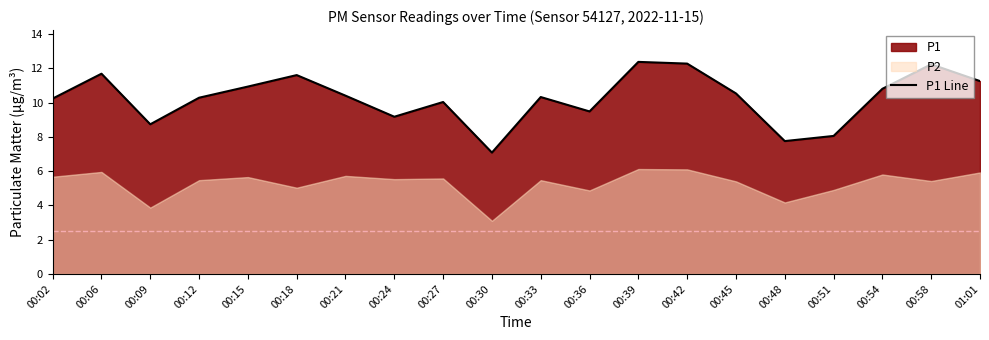

What is the average value?

10.3